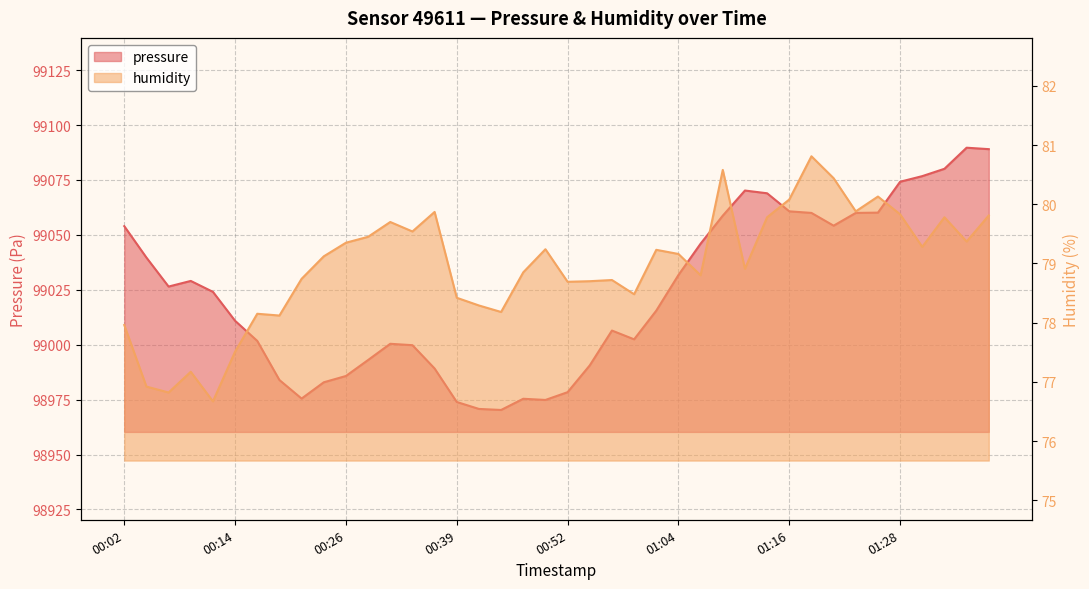

In pressure, how many points are lower than both neighbors (excluding endpoints)?

6